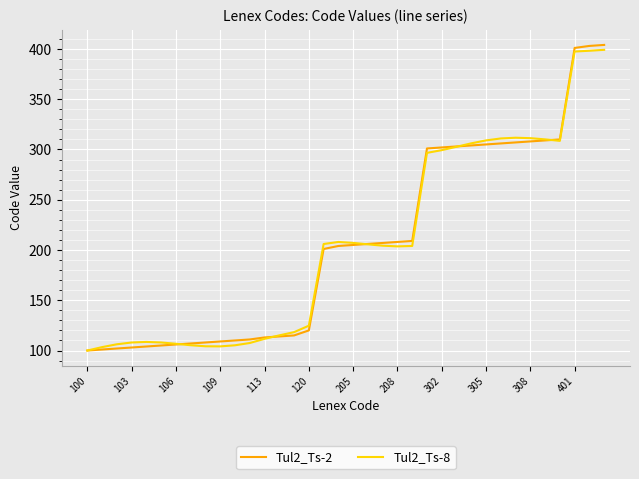

Which series has the widest spread of values?

Tul2_Ts-2